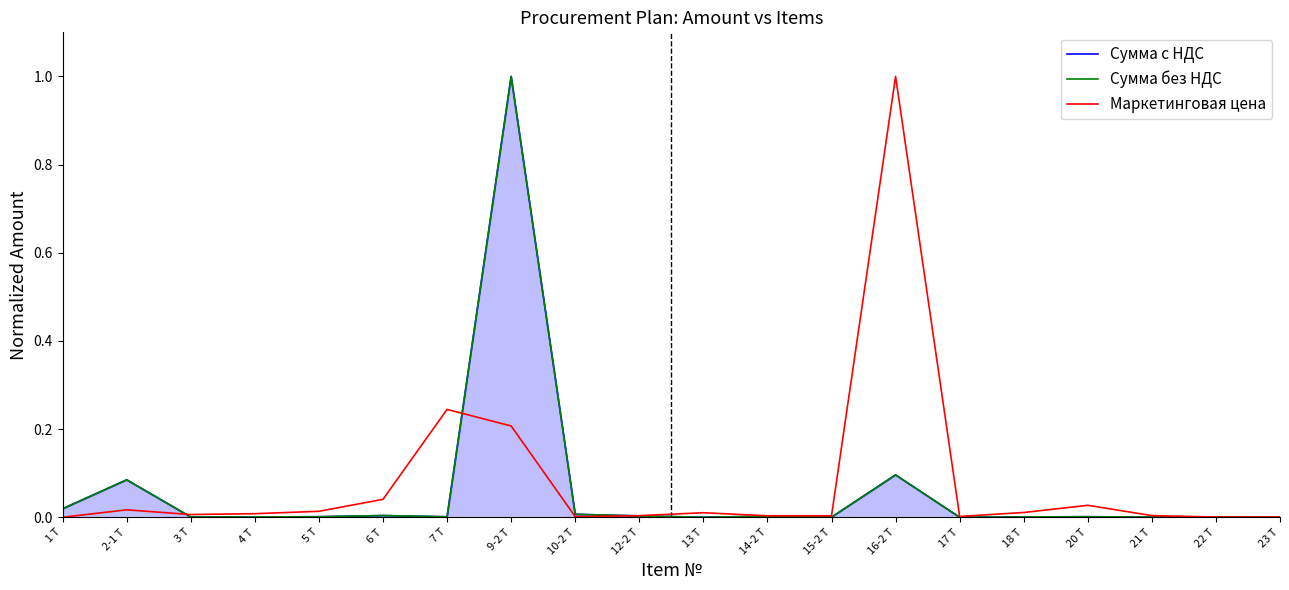

True or false: Сумма с НДС has more than 2 interior local peaks.

True